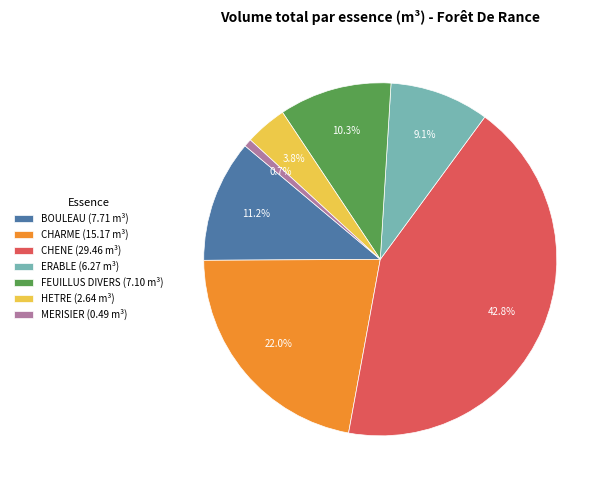

Approximately how many times larger is the value at CHENE compared to ERABLE?

4.7